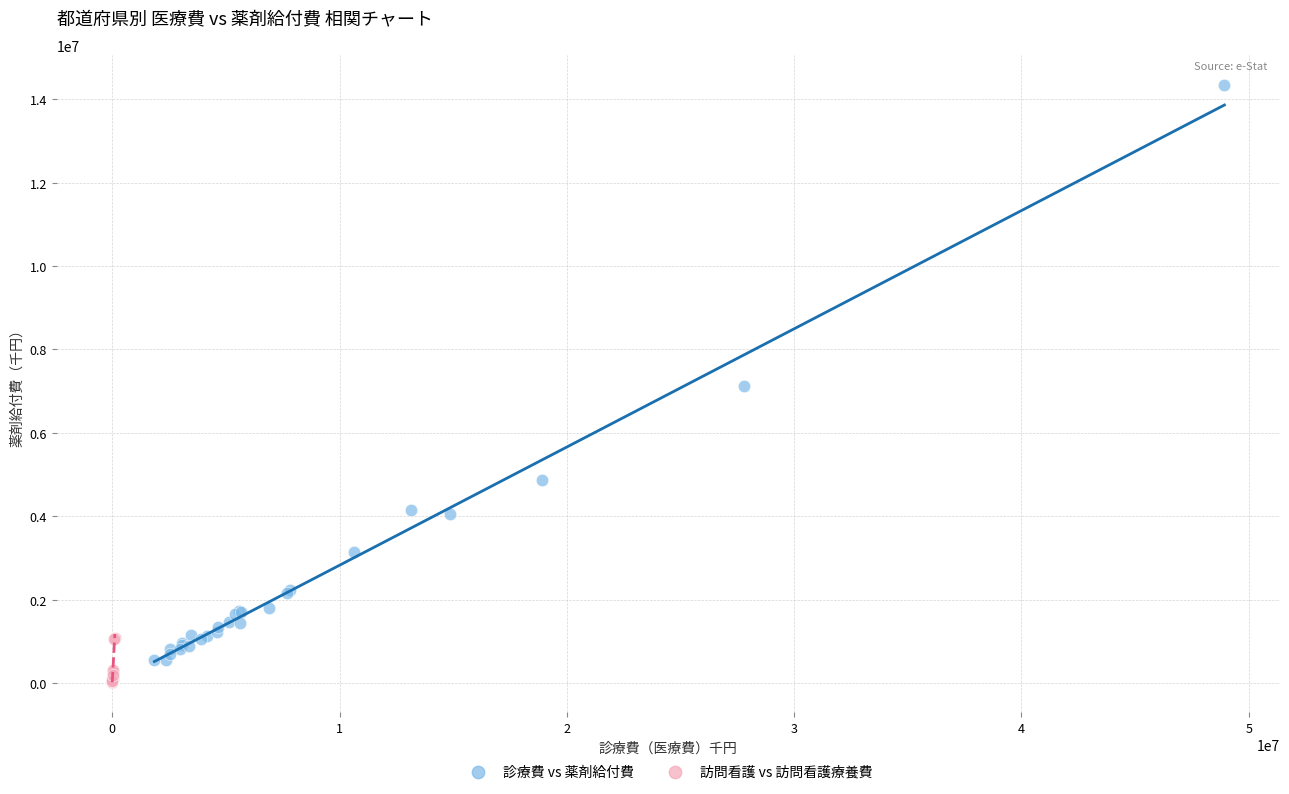

Which series reaches the maximum Y coordinate?

診療費 vs 薬剤給付費